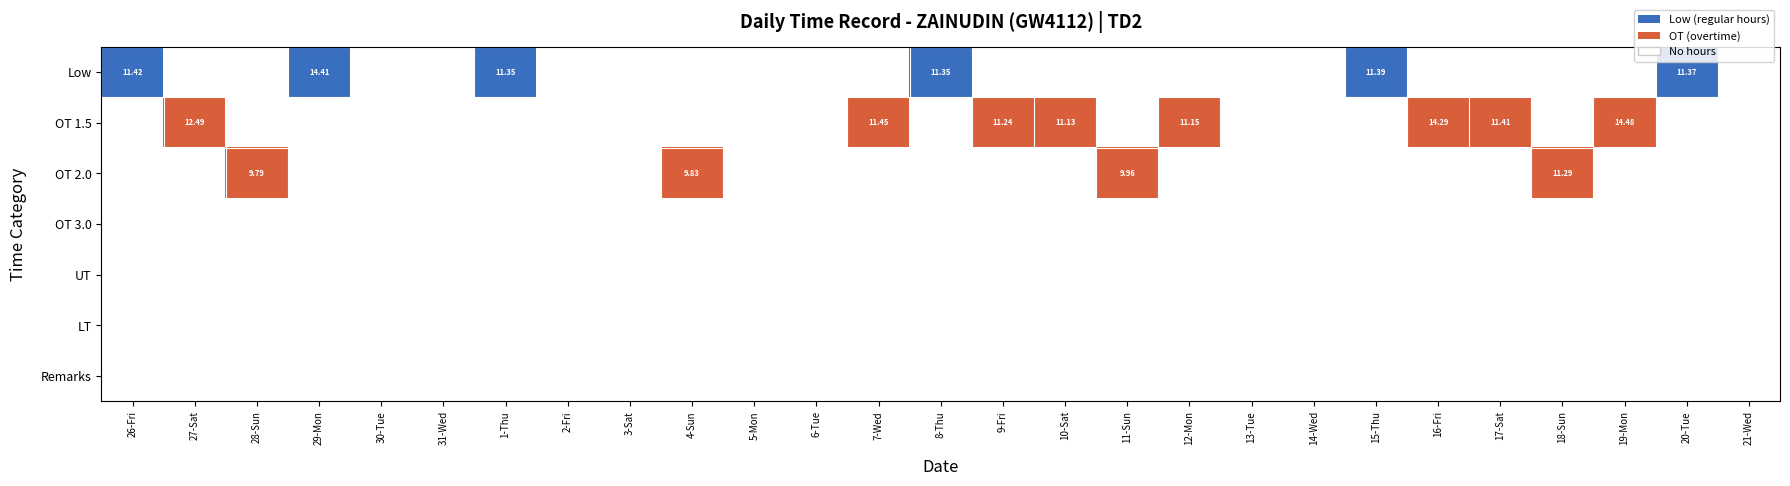

Reading left to right, transcribe all the data shown in this chart.

26-Fri: 11.4	0.0	0.0	0.0	0.0	0.0	0.0
27-Sat: 0.0	12.5	0.0	0.0	0.0	0.0	0.0
28-Sun: 0.0	0.0	9.8	0.0	0.0	0.0	0.0
29-Mon: 14.4	0.0	0.0	0.0	0.0	0.0	0.0
30-Tue: 0.0	0.0	0.0	0.0	0.0	0.0	0.0
31-Wed: 0.0	0.0	0.0	0.0	0.0	0.0	0.0
1-Thu: 11.3	0.0	0.0	0.0	0.0	0.0	0.0
2-Fri: 0.0	0.0	0.0	0.0	0.0	0.0	0.0
3-Sat: 0.0	0.0	0.0	0.0	0.0	0.0	0.0
4-Sun: 0.0	0.0	9.8	0.0	0.0	0.0	0.0
5-Mon: 0.0	0.0	0.0	0.0	0.0	0.0	0.0
6-Tue: 0.0	0.0	0.0	0.0	0.0	0.0	0.0
7-Wed: 0.0	11.4	0.0	0.0	0.0	0.0	0.0
8-Thu: 11.3	0.0	0.0	0.0	0.0	0.0	0.0
9-Fri: 0.0	11.2	0.0	0.0	0.0	0.0	0.0
10-Sat: 0.0	11.1	0.0	0.0	0.0	0.0	0.0
11-Sun: 0.0	0.0	10.0	0.0	0.0	0.0	0.0
12-Mon: 0.0	11.2	0.0	0.0	0.0	0.0	0.0
13-Tue: 0.0	0.0	0.0	0.0	0.0	0.0	0.0
14-Wed: 0.0	0.0	0.0	0.0	0.0	0.0	0.0
15-Thu: 11.4	0.0	0.0	0.0	0.0	0.0	0.0
16-Fri: 0.0	14.3	0.0	0.0	0.0	0.0	0.0
17-Sat: 0.0	11.4	0.0	0.0	0.0	0.0	0.0
18-Sun: 0.0	0.0	11.3	0.0	0.0	0.0	0.0
19-Mon: 0.0	14.5	0.0	0.0	0.0	0.0	0.0
20-Tue: 11.4	0.0	0.0	0.0	0.0	0.0	0.0
21-Wed: 0.0	0.0	0.0	0.0	0.0	0.0	0.0